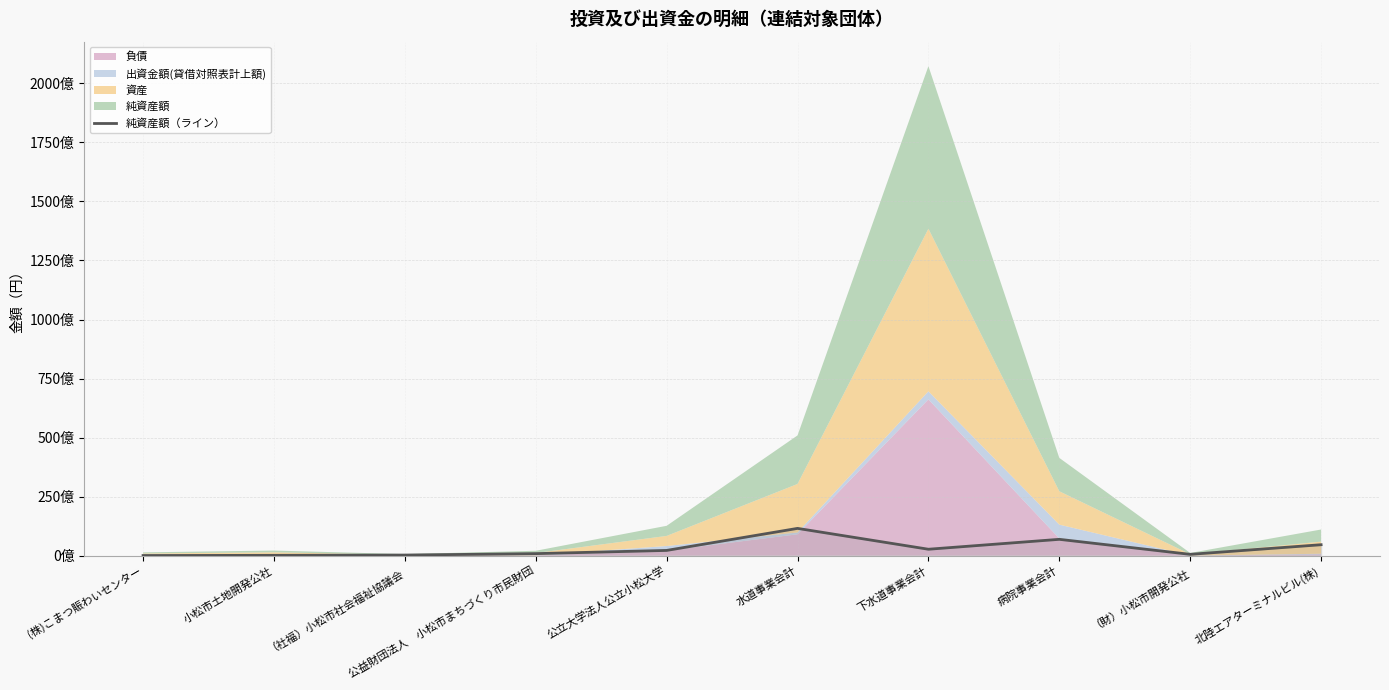

Approximately how many times larger is the value at 公立大学法人公立小松大学 compared to （財）小松市開発公社?

4.1